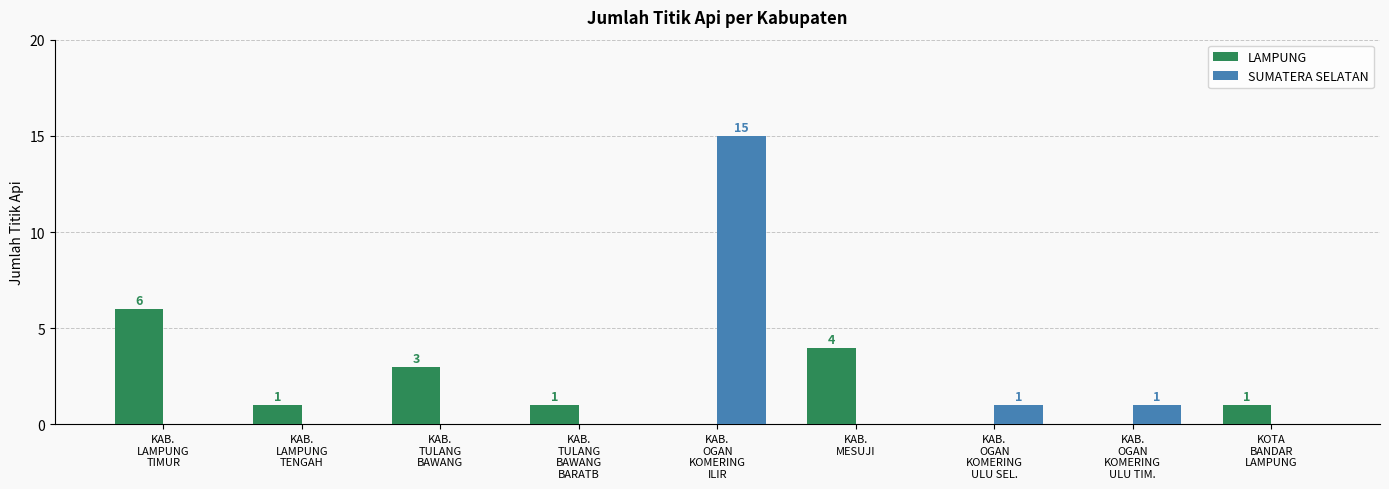

Reading left to right, transcribe all the data shown in this chart.

LAMPUNG: 6	1	3	1	0	4	0	0	1
SUMATERA SELATAN: 0	0	0	0	15	0	1	1	0